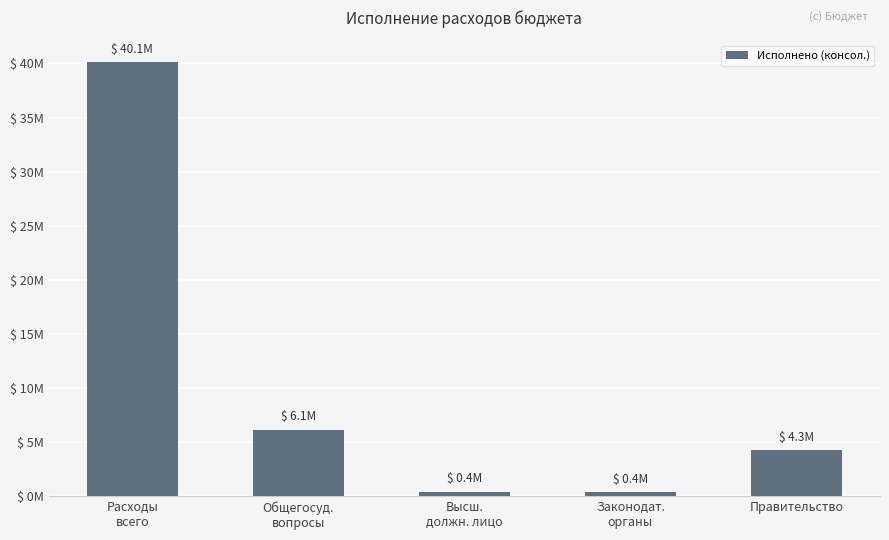

At which label is the value closest to 20?

Общегосуд.
вопросы